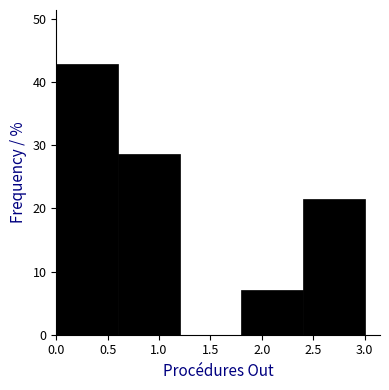

Reading left to right, list every bar in this chart as the range it spans on the x-axis followed by its height. The values are not printed on the chart, so give them approximately, as read against the axis.

0.0 to 0.6: 43
0.6 to 1.2: 29
1.2 to 1.8: 0
1.8 to 2.4: 7
2.4 to 3.0: 21